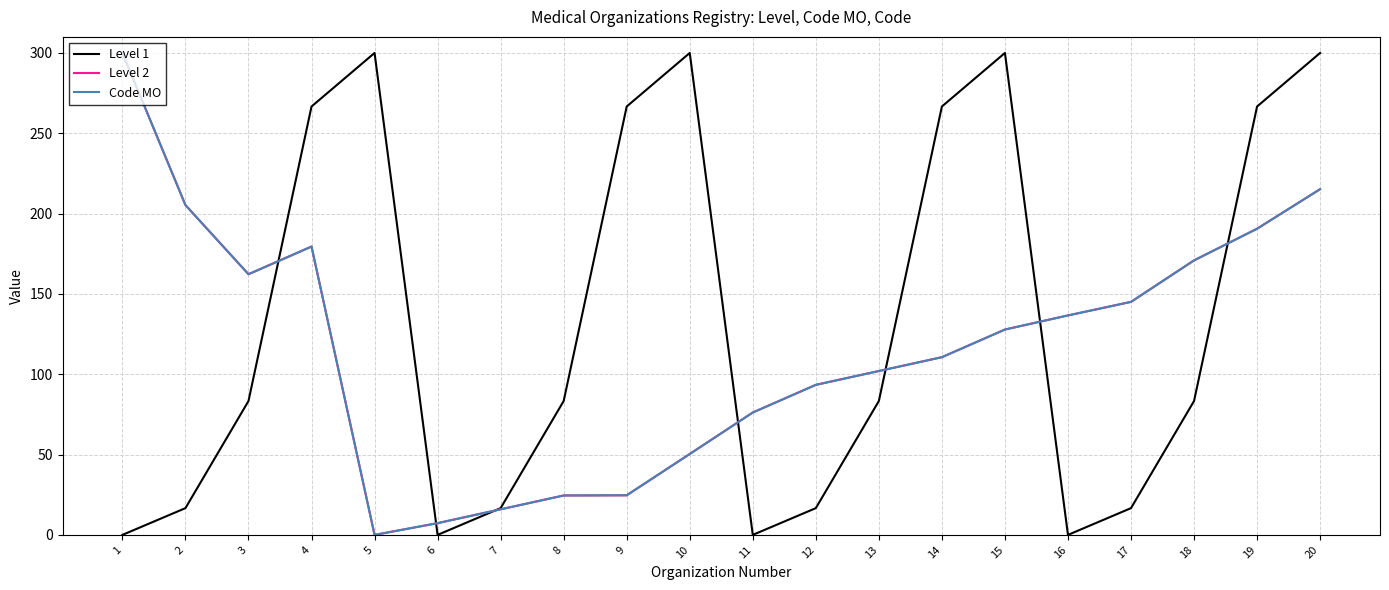

What is the total value across all series at 1?

600.0